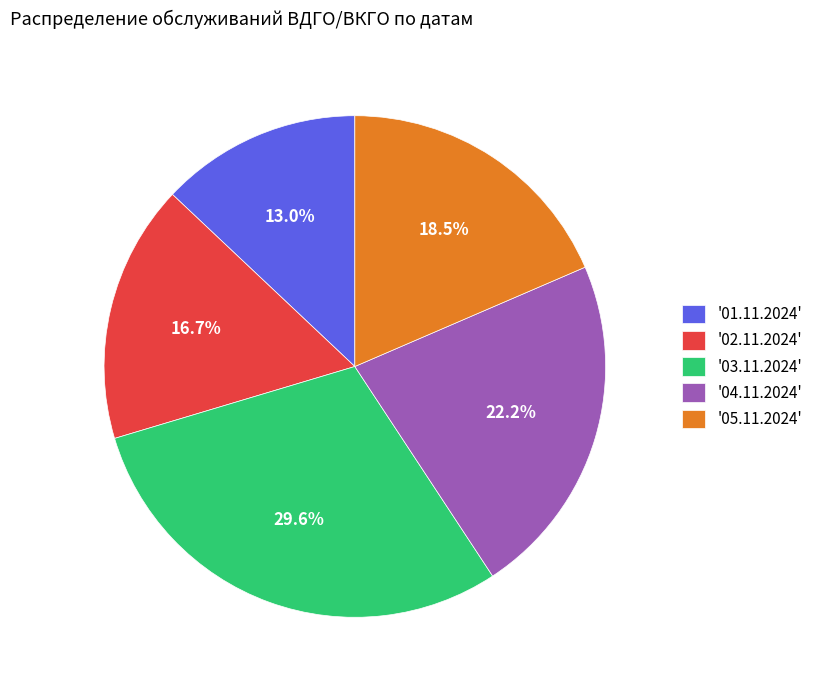

Does any single category account for the majority?

No